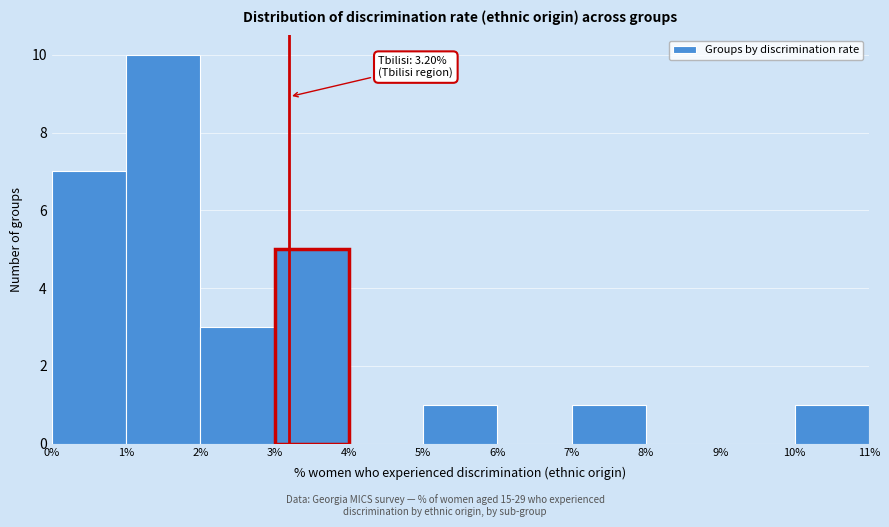

Over which range of the x-axis is the bar tallest?

1% to 2%